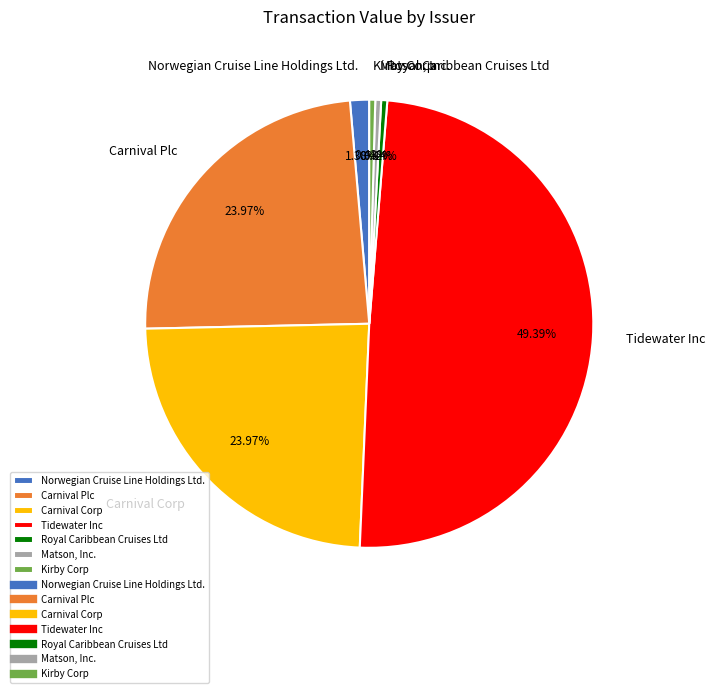

Does Matson, Inc. account for over 50% of the chart?

No